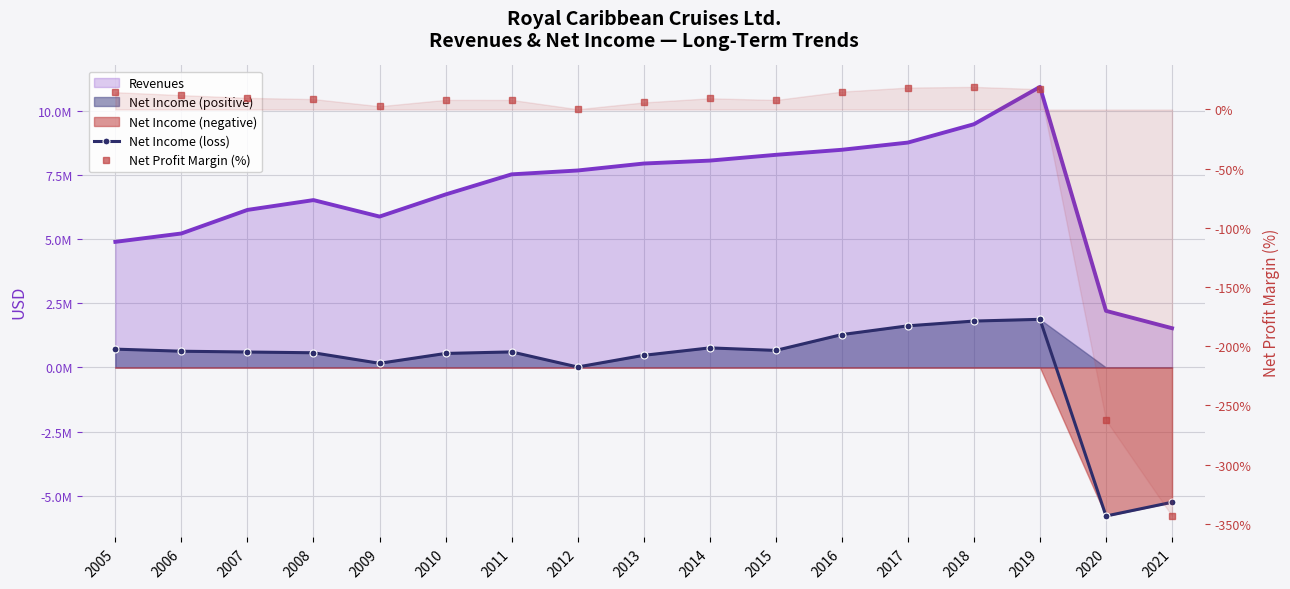

After their last crossing, which series has the higher values: Net Income (loss) or Net Profit Margin (%)?

Net Profit Margin (%)